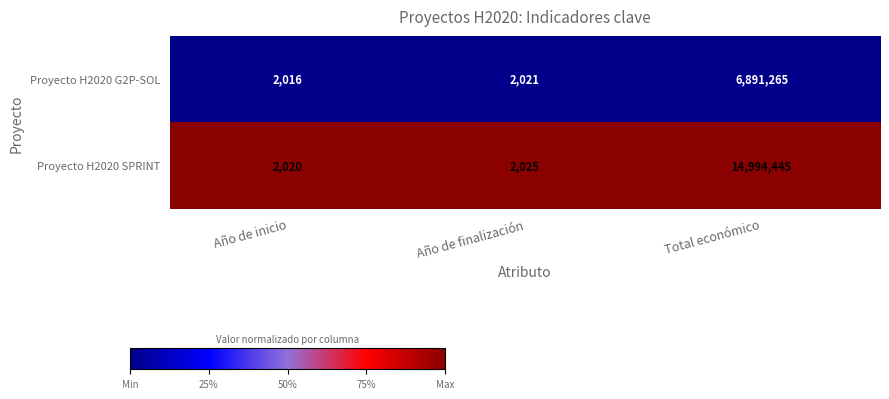

What value does the Proyecto H2020 G2P-SOL series have at Total económico, to the nearest 50?

6891250